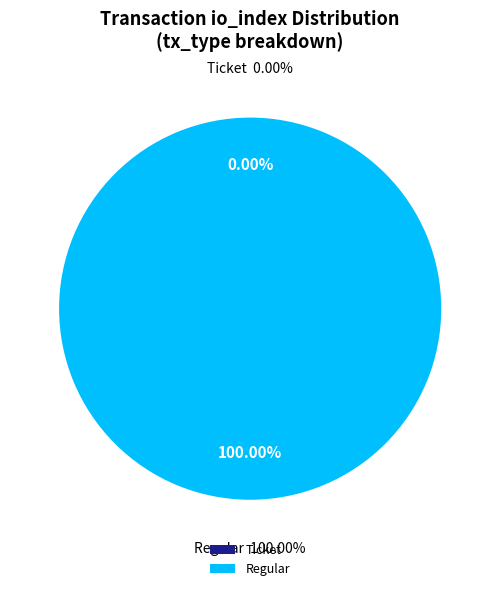

To the nearest percent, what is the difference between the Regular (io_index=9) and Ticket (io_index=0) slice percentages?

100%